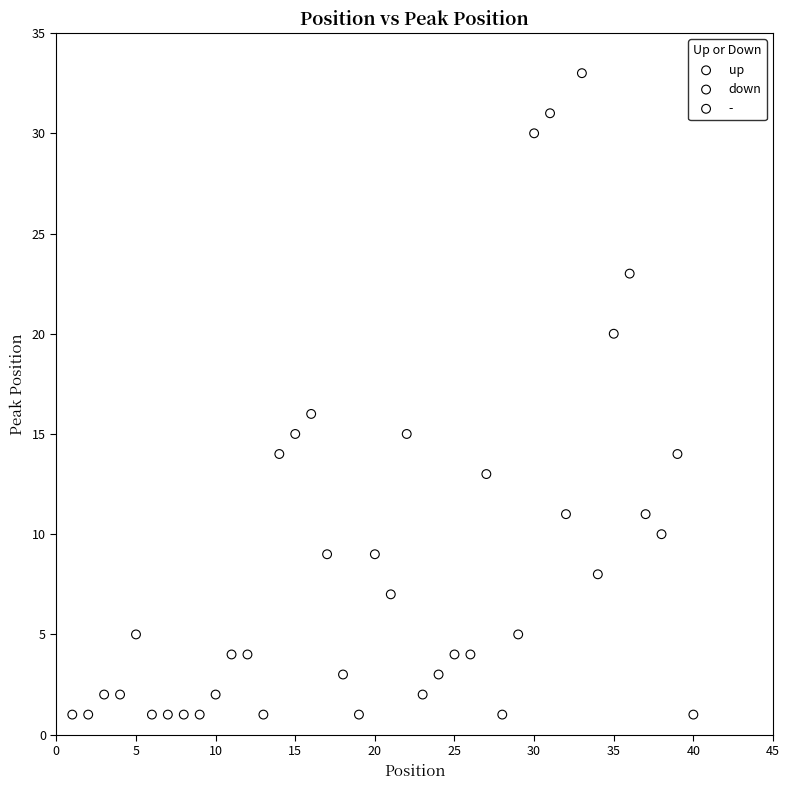

Which series has the widest spread of Y values?

-